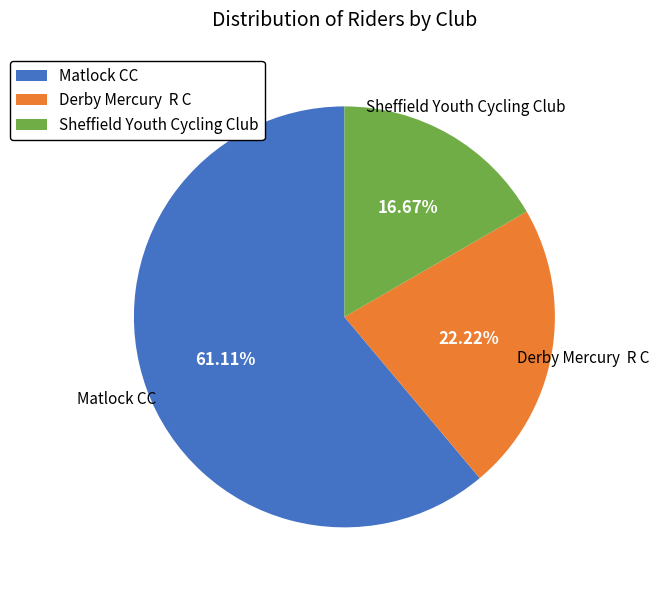

Which category has the biggest portion of the pie?

Matlock CC